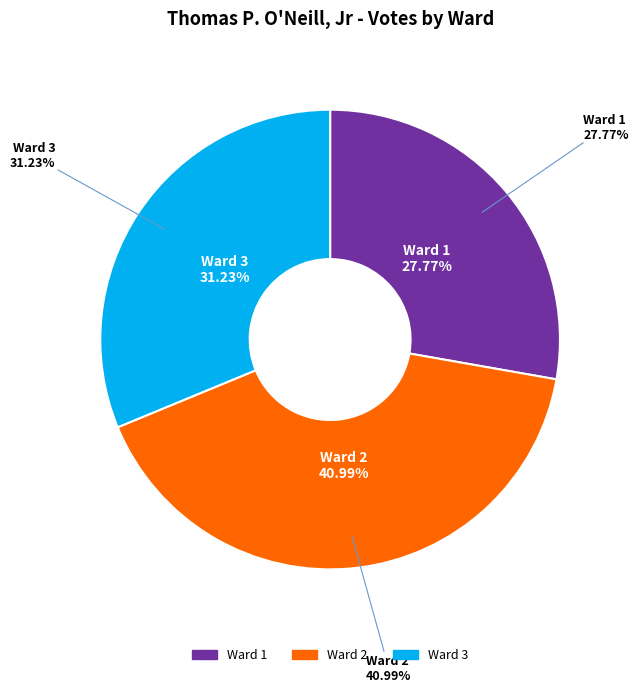

What is the largest slice in the pie chart?

Ward 2